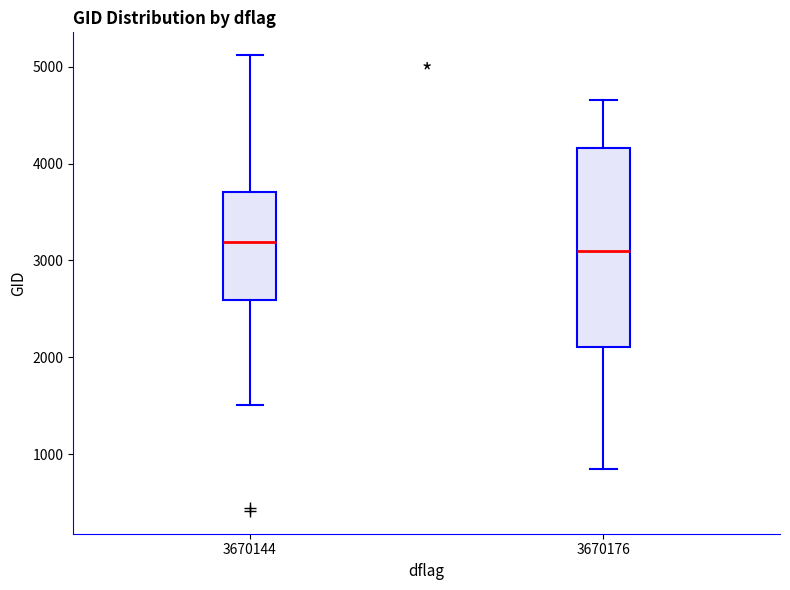

Where does the lower whisker of the box at x = 3670144 end on the y-axis? The values are not printed on the chart, so give them approximately, as read against the axis.

1500